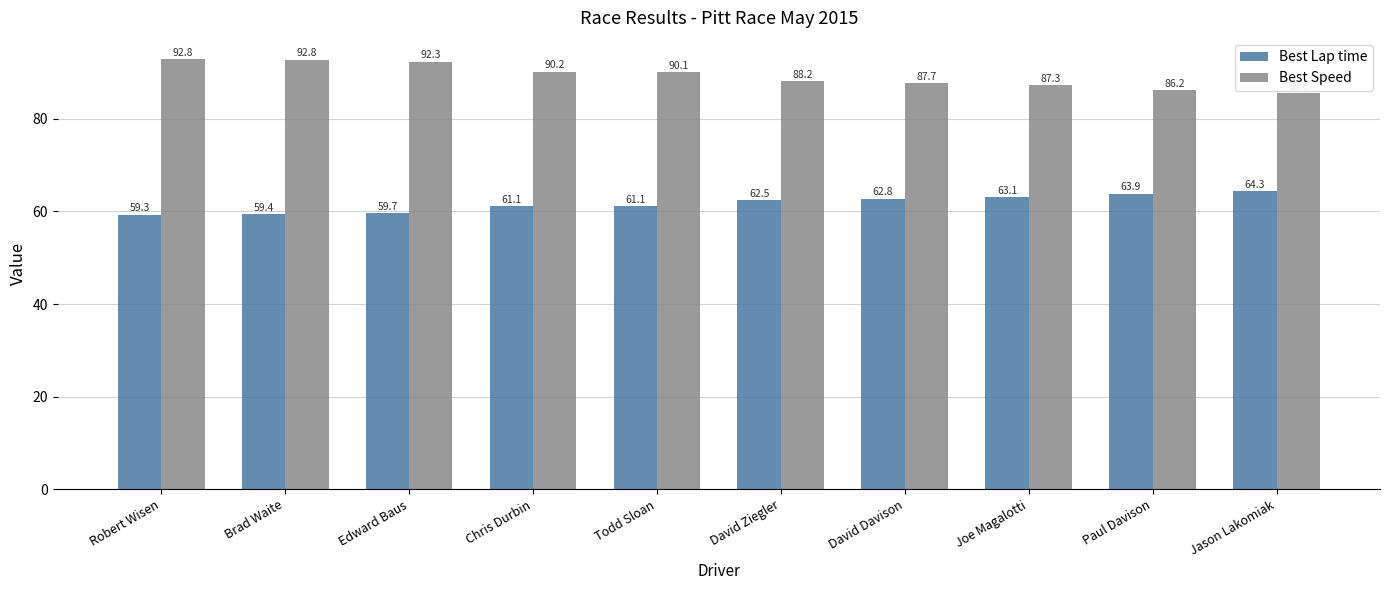

What is the lowest value of the Best Lap time series?

59.3